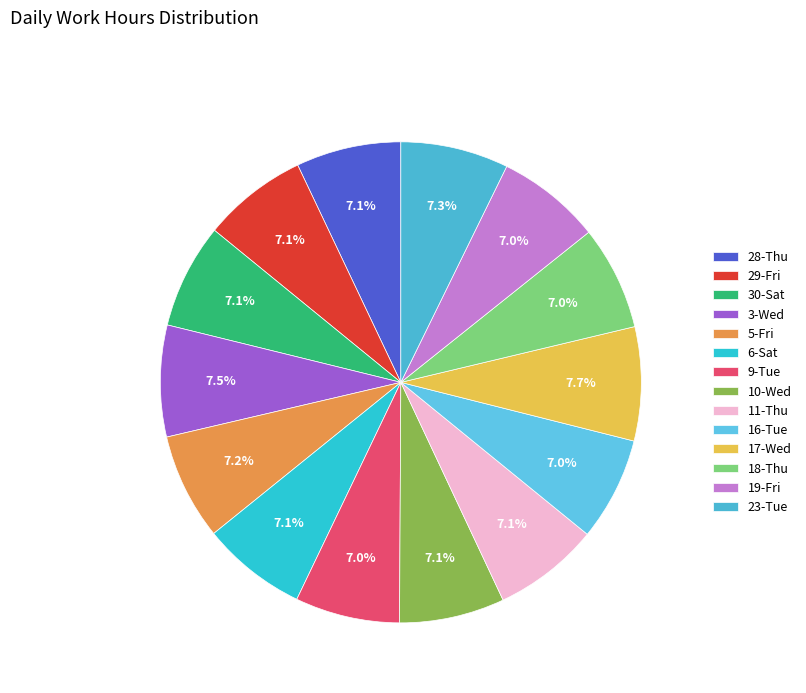

Count the number of slices in the pie.

14